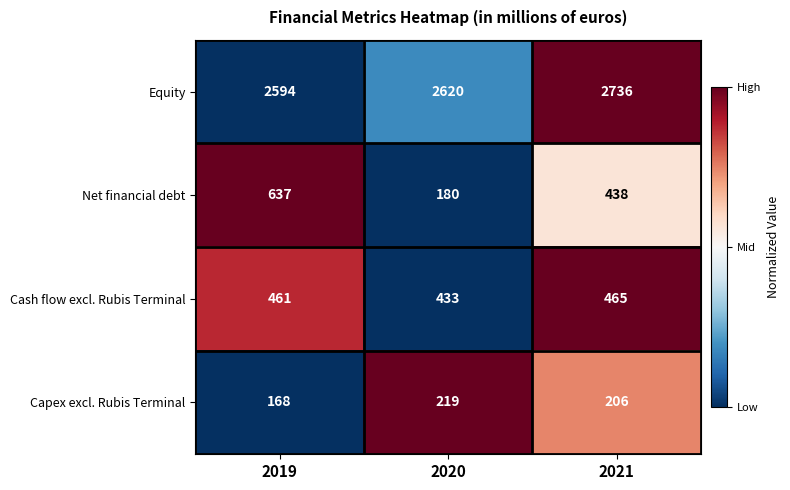

At which category does the chart reach its peak across all series?

2021